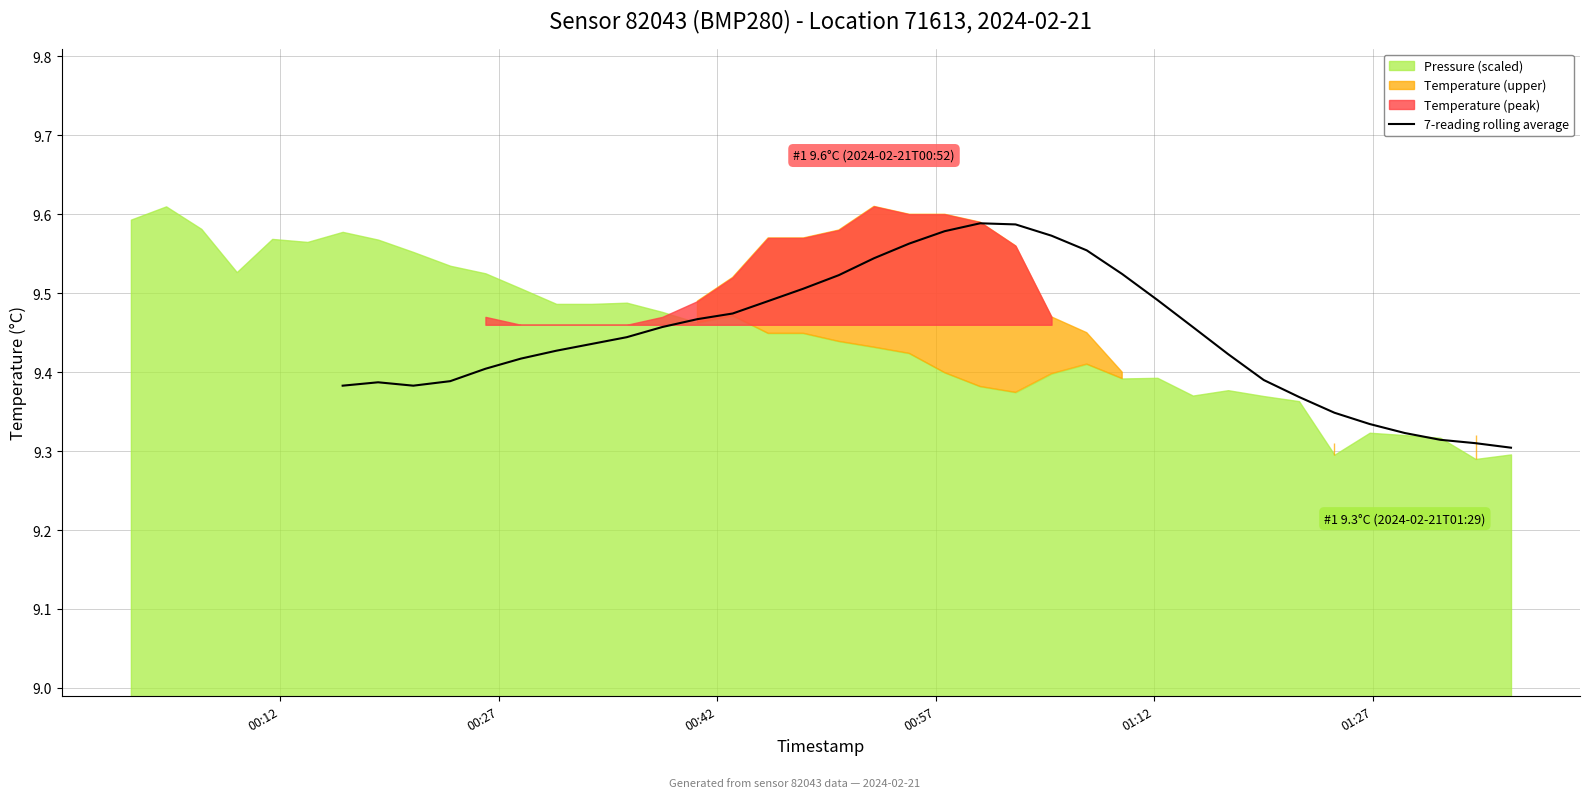

Is it true that the value at 25 is 2.8?

False